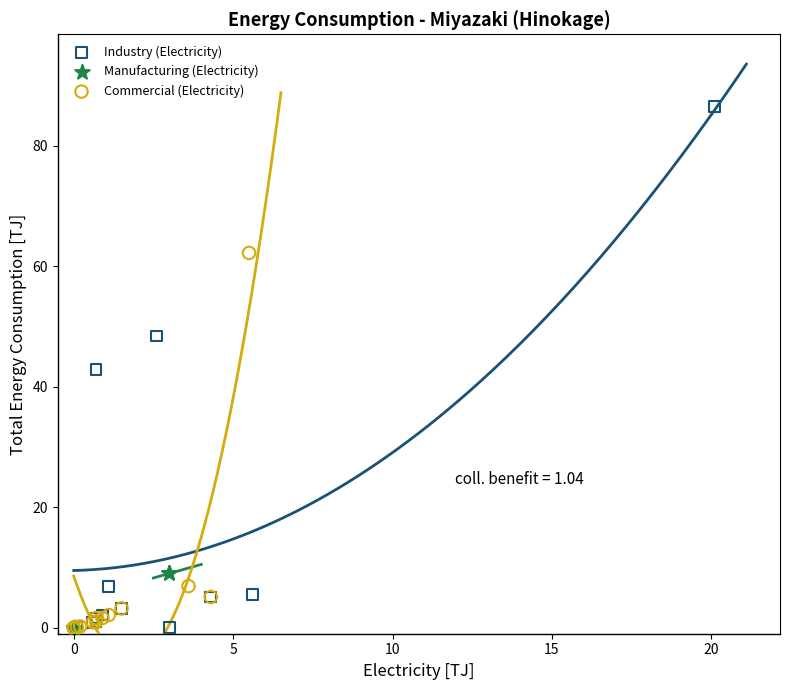

Which series has the largest Y range (max minus min)?

Industry (Electricity)